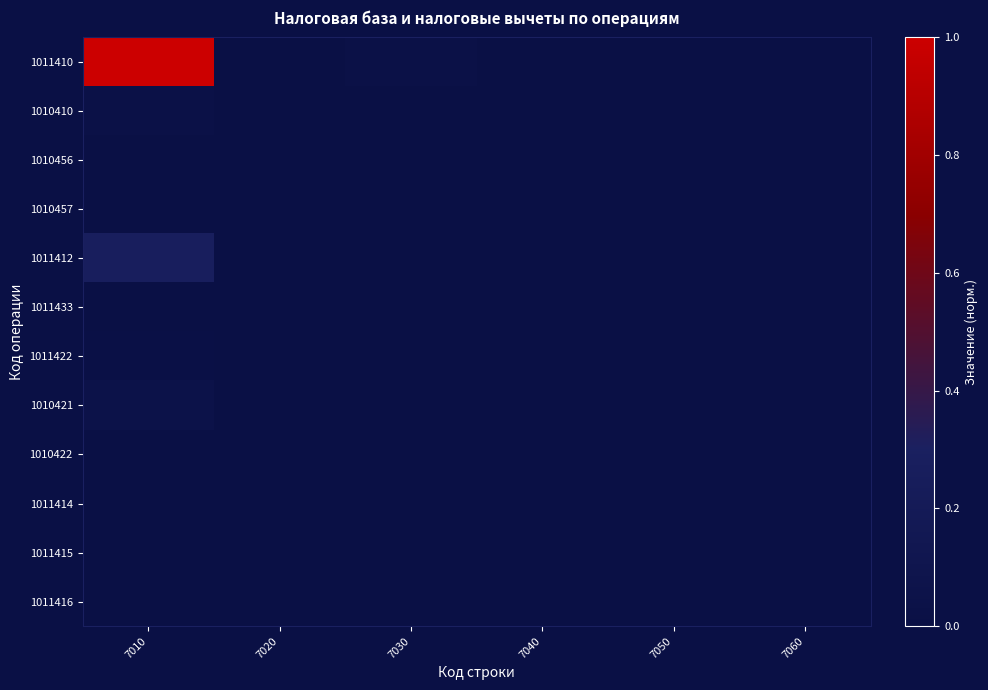

What is the maximum value shown in the chart?

1.0